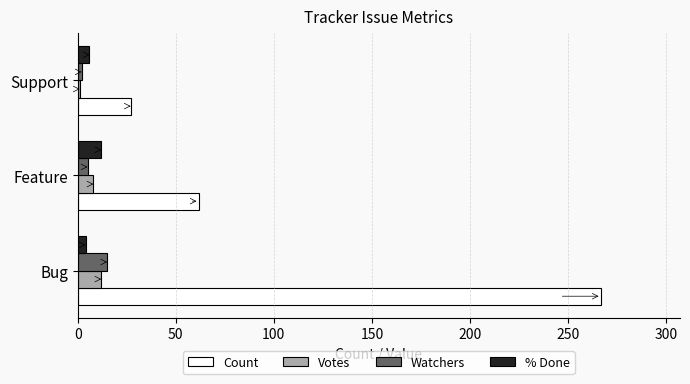

What are all the series names shown in the legend?

Count, Votes, Watchers, % Done